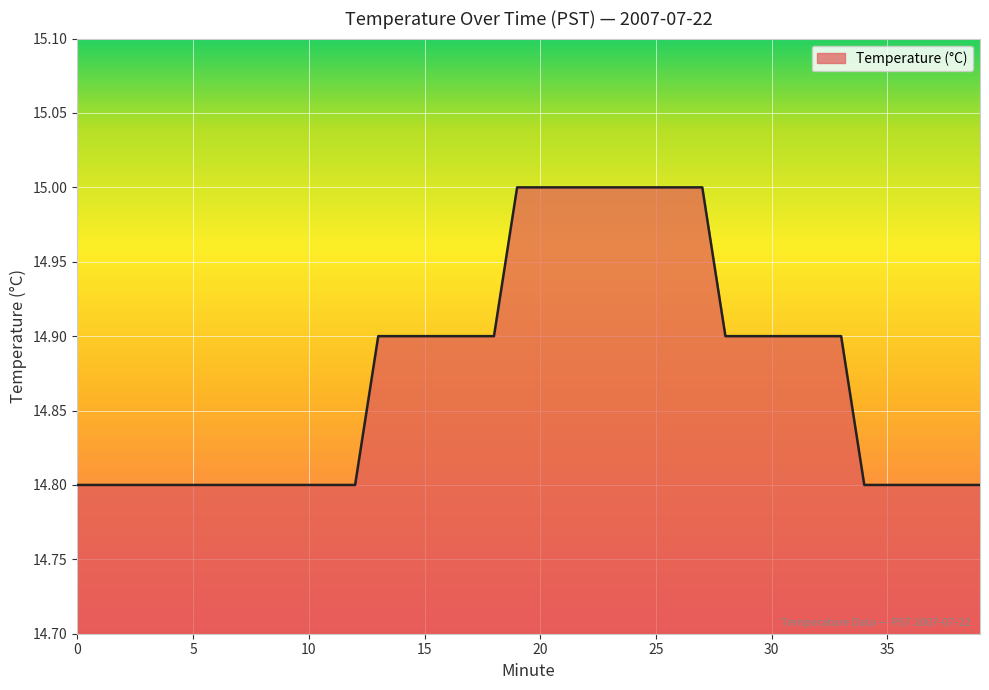

How many values are between 14 and 15?

40